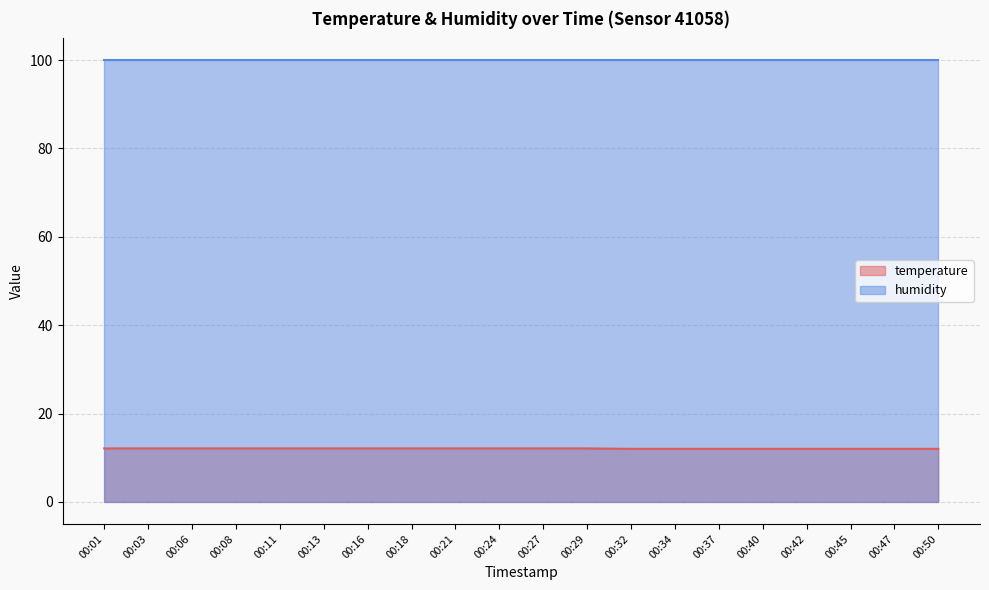

Rank the categories by value from highest to lowest.

00:01, 00:03, 00:06, 00:08, 00:11, 00:13, 00:16, 00:18, 00:21, 00:24, 00:27, 00:29, 00:32, 00:34, 00:37, 00:40, 00:42, 00:45, 00:47, 00:50